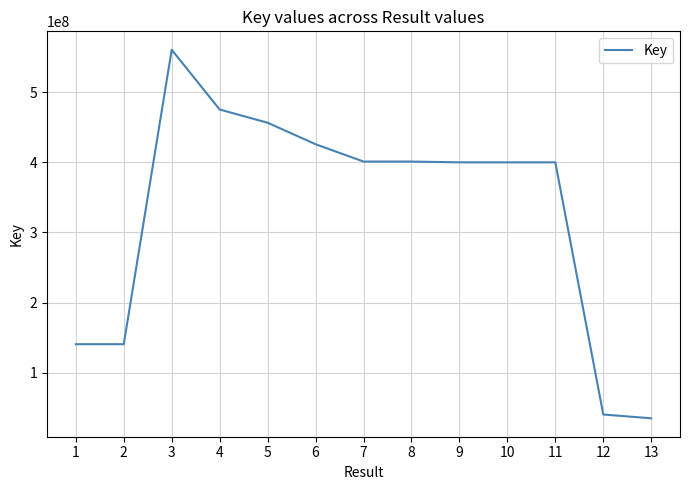

Which category has the lowest value across all series?

13